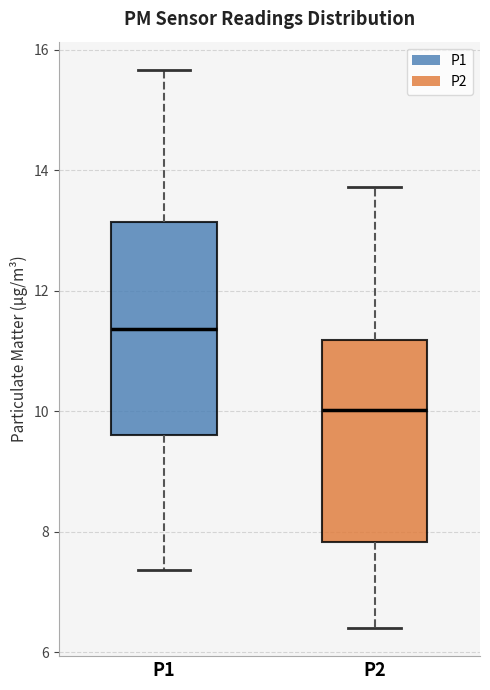

Where does the upper whisker of the box for P2 end on the y-axis? The values are not printed on the chart, so give them approximately, as read against the axis.

13.8